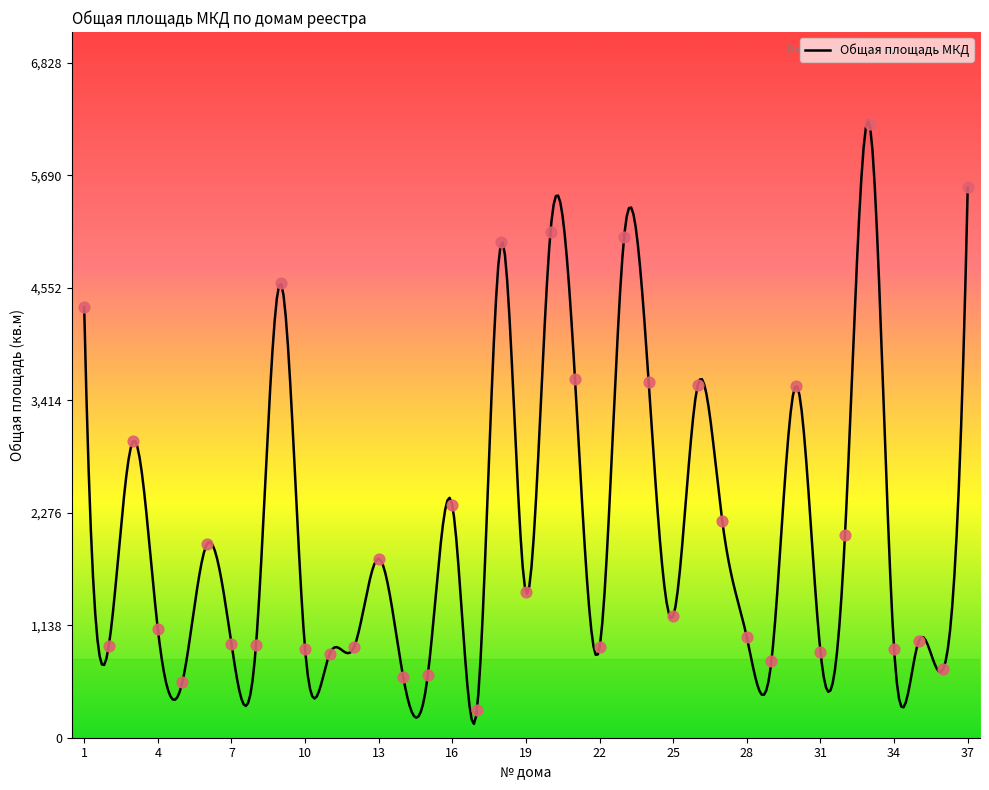

Which has a higher value, 29 or 5?

29